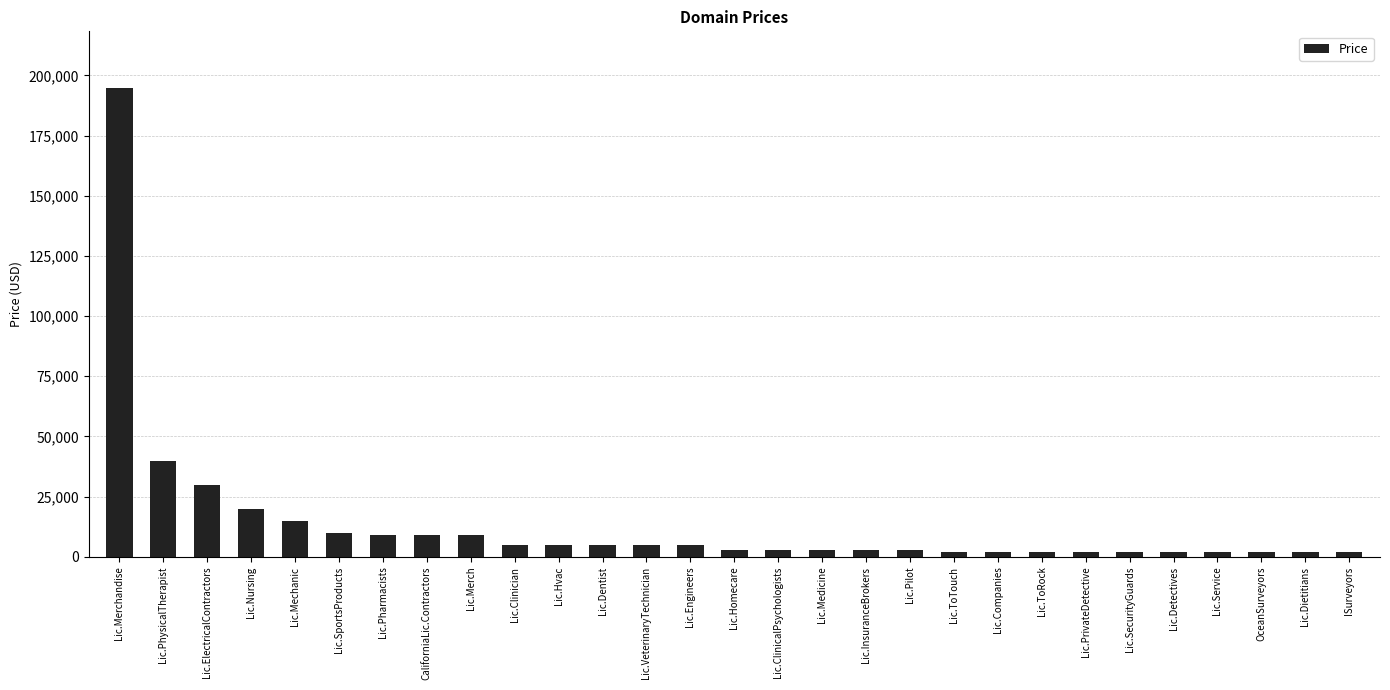

At which label does the data first exceed 2888?

Lic.Merchandise